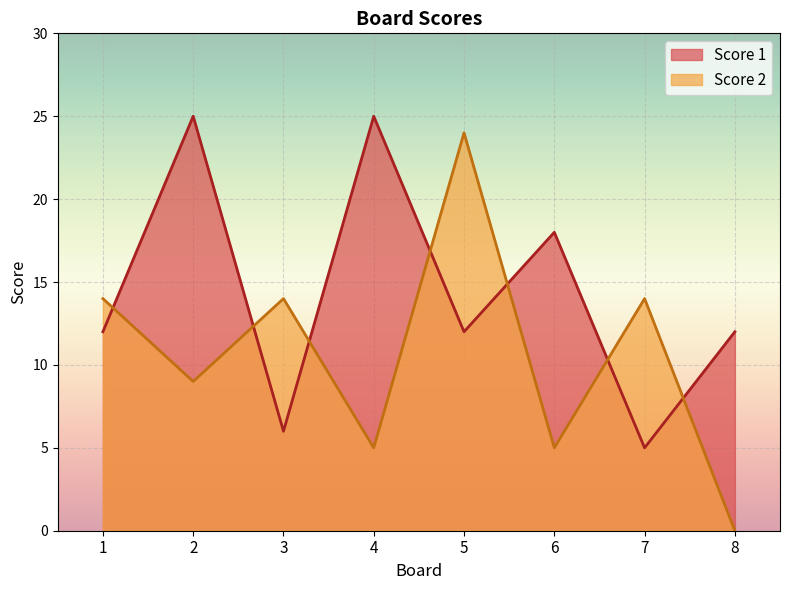

What is the average value of the Score 2 series?

11